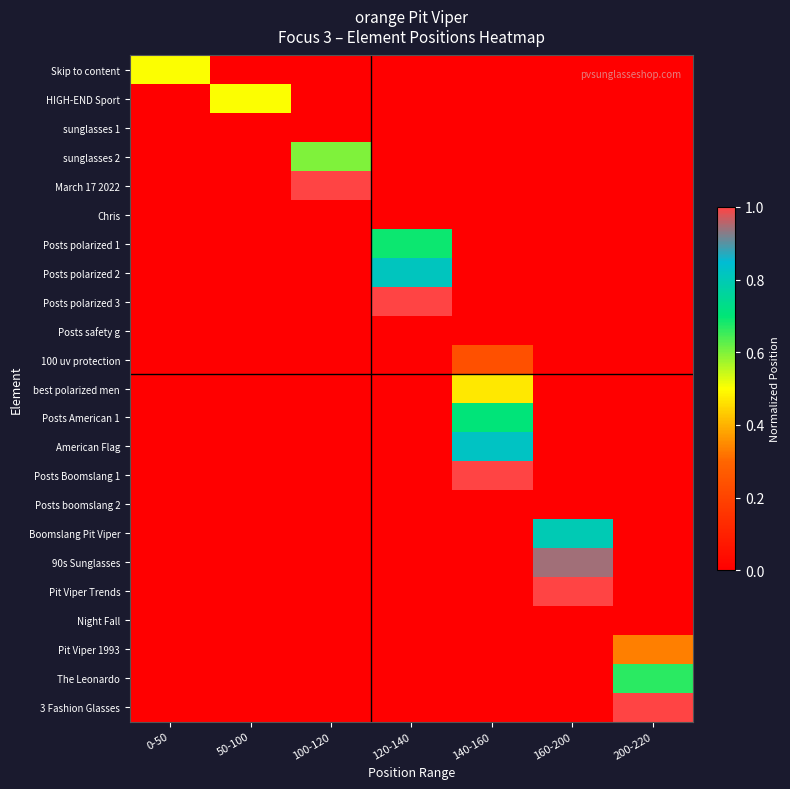

At 140-160, list the series in order from smallest to largest.

Skip to content, HIGH-END Sport, sunglasses 1, sunglasses 2, March 17 2022, Chris, Posts polarized 1, Posts polarized 2, Posts polarized 3, Posts safety g, Posts boomslang 2, Boomslang Pit Viper, 90s Sunglasses, Pit Viper Trends, Night Fall, Pit Viper 1993, The Leonardo, 3 Fashion Glasses, 100 uv protection, best polarized men, Posts American 1, American Flag, Posts Boomslang 1